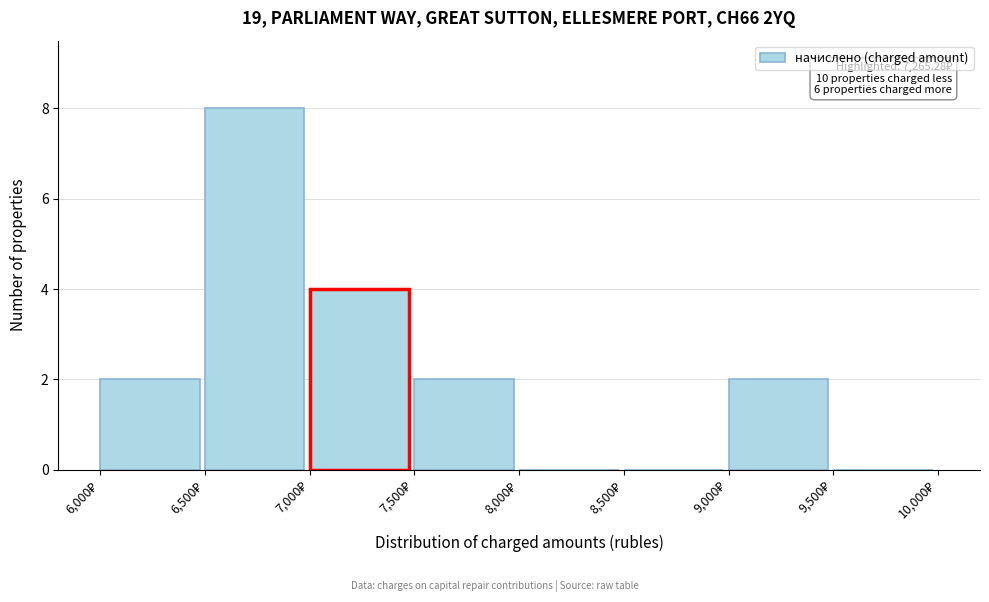

Which range on the x-axis has the tallest bar?

6500 to 7000